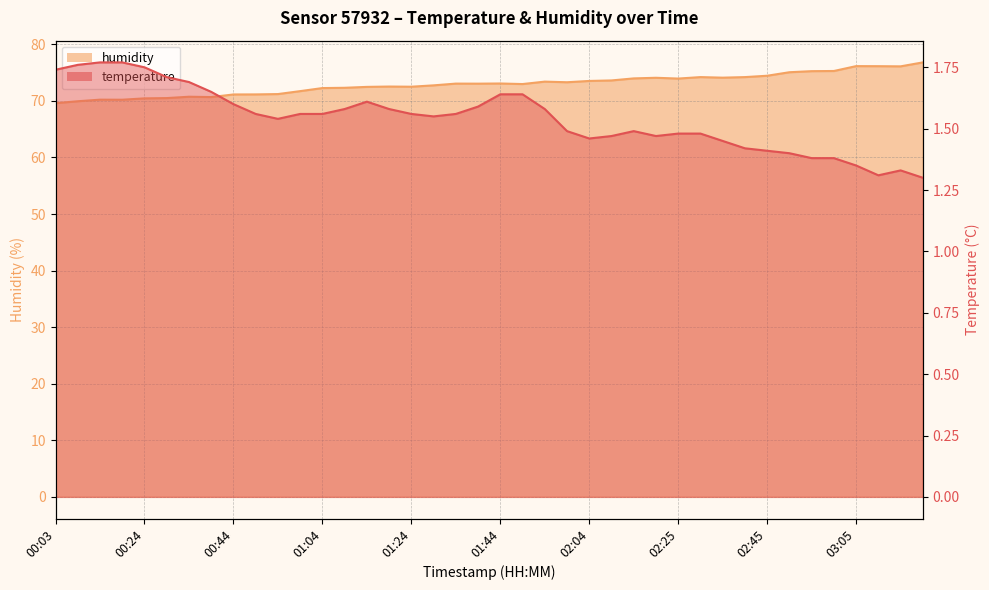

What are all the series names shown in the legend?

temperature, humidity